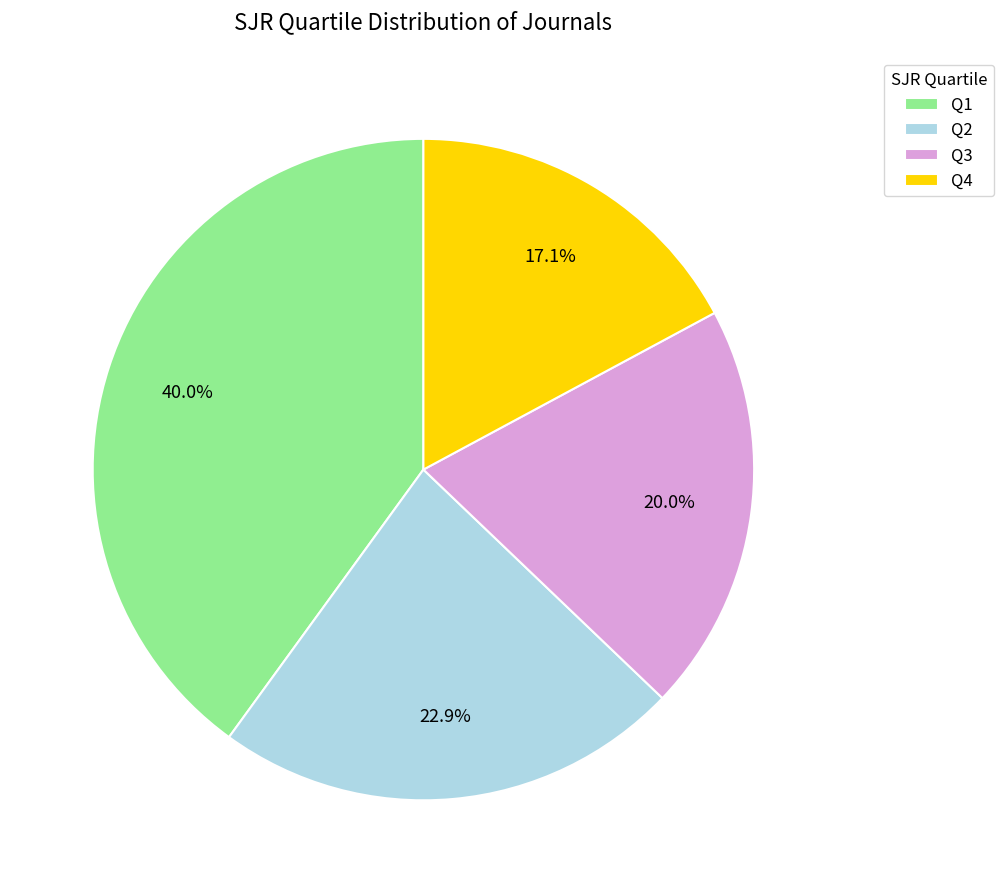

True or false: Q4 accounts for 8% of the total.

False